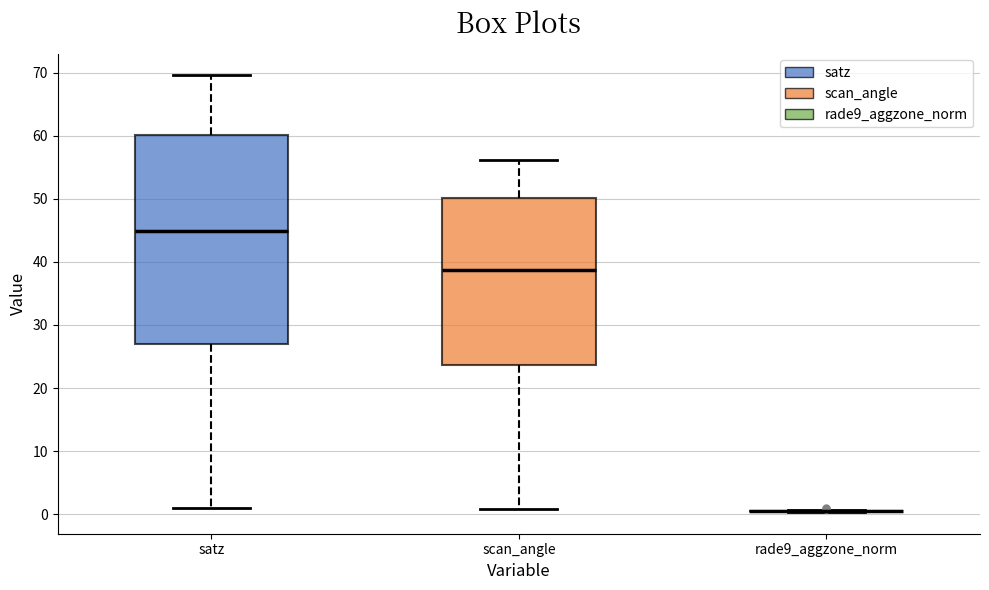

Reading left to right, read every box against the y-axis: the position of its median line, the range the box covers, and the ends of its whiskers. The values are not printed on the chart, so give them approximately, as read against the axis.

satz: median 45, box 27 to 60, whiskers 1 to 70
scan_angle: median 39, box 24 to 50, whiskers 1 to 56
rade9_aggzone_norm: box collapsed to a line at 0, whiskers 0 to 1